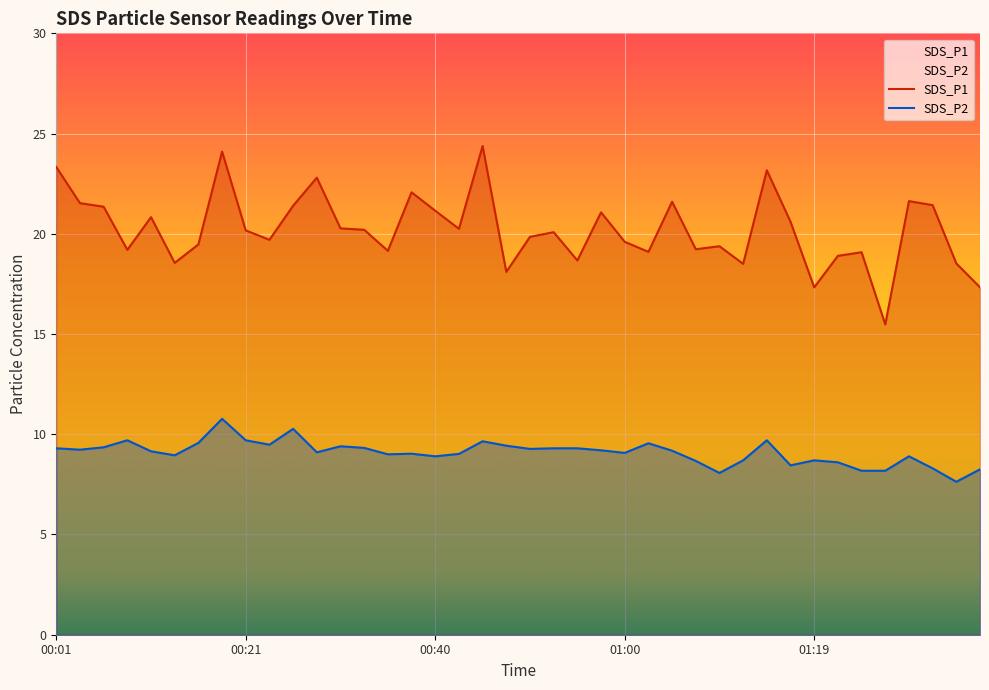

How many interior local valleys does the SDS_P1 series have?

12